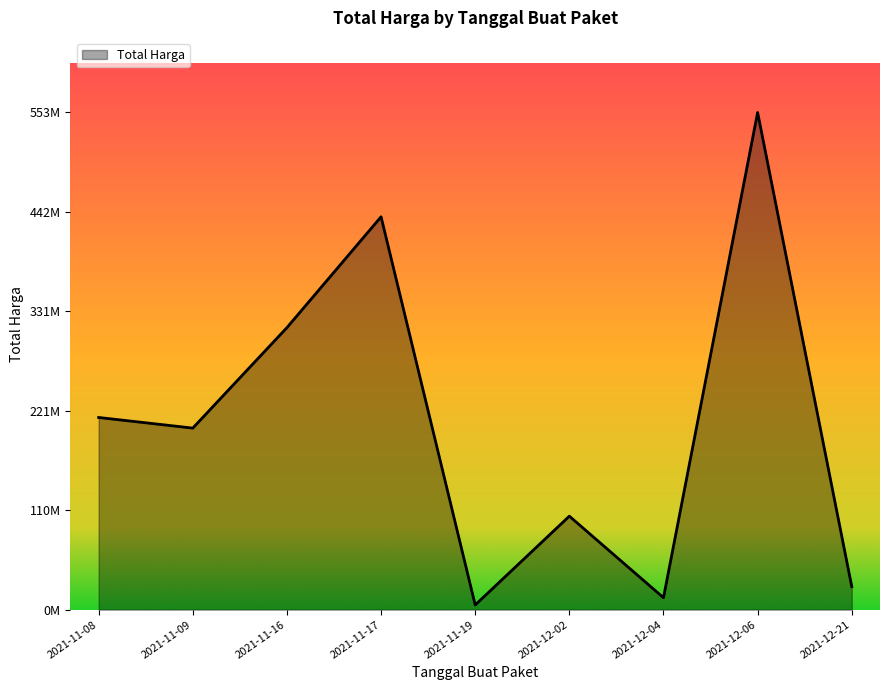

Does the chart display data point markers on the line(s)?

No